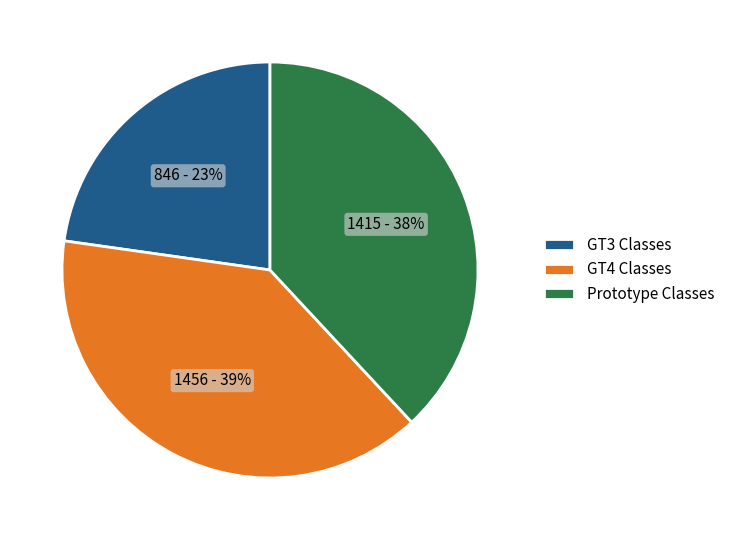

How many slices are in this pie chart?

3